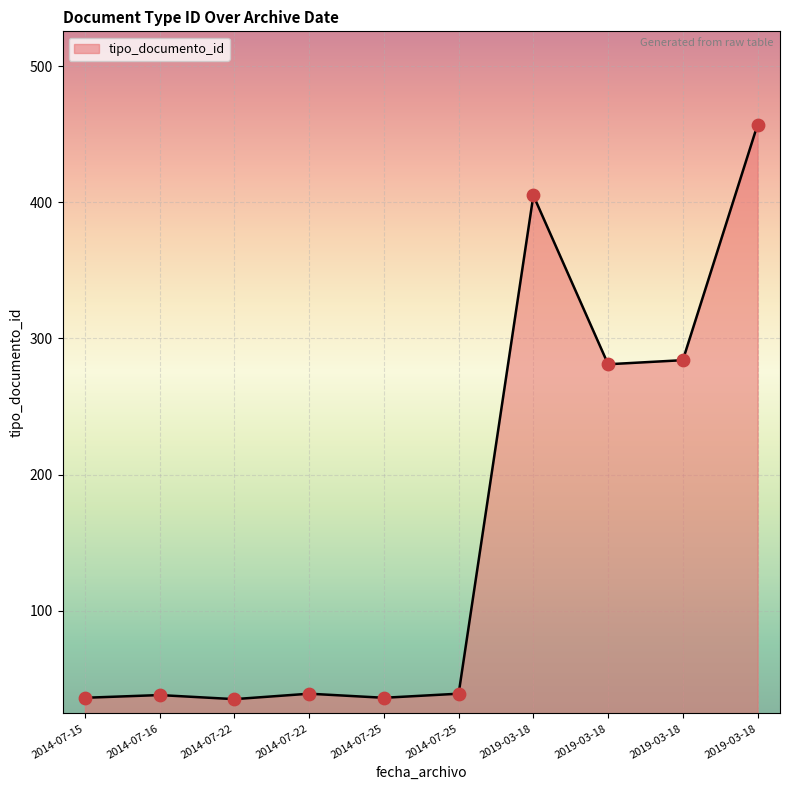

Approximately how many times larger is the value at 2019-03-18 compared to 2014-07-22?

8.0